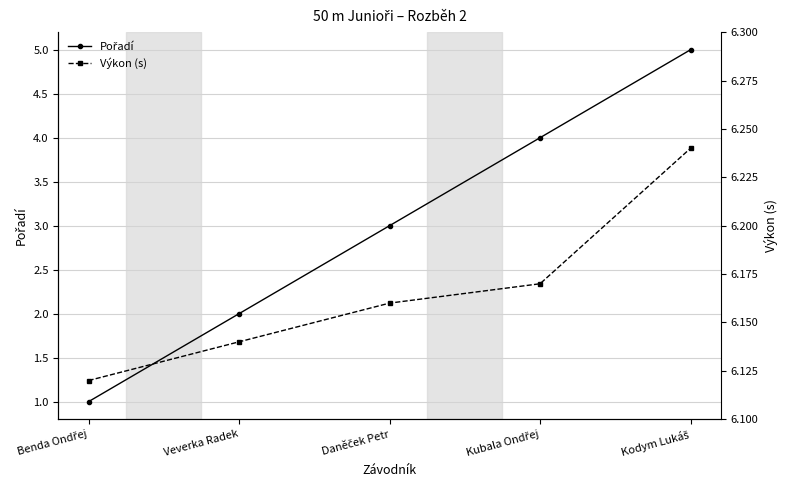

True or false: Pořadí has more than 0 interior local peaks.

False